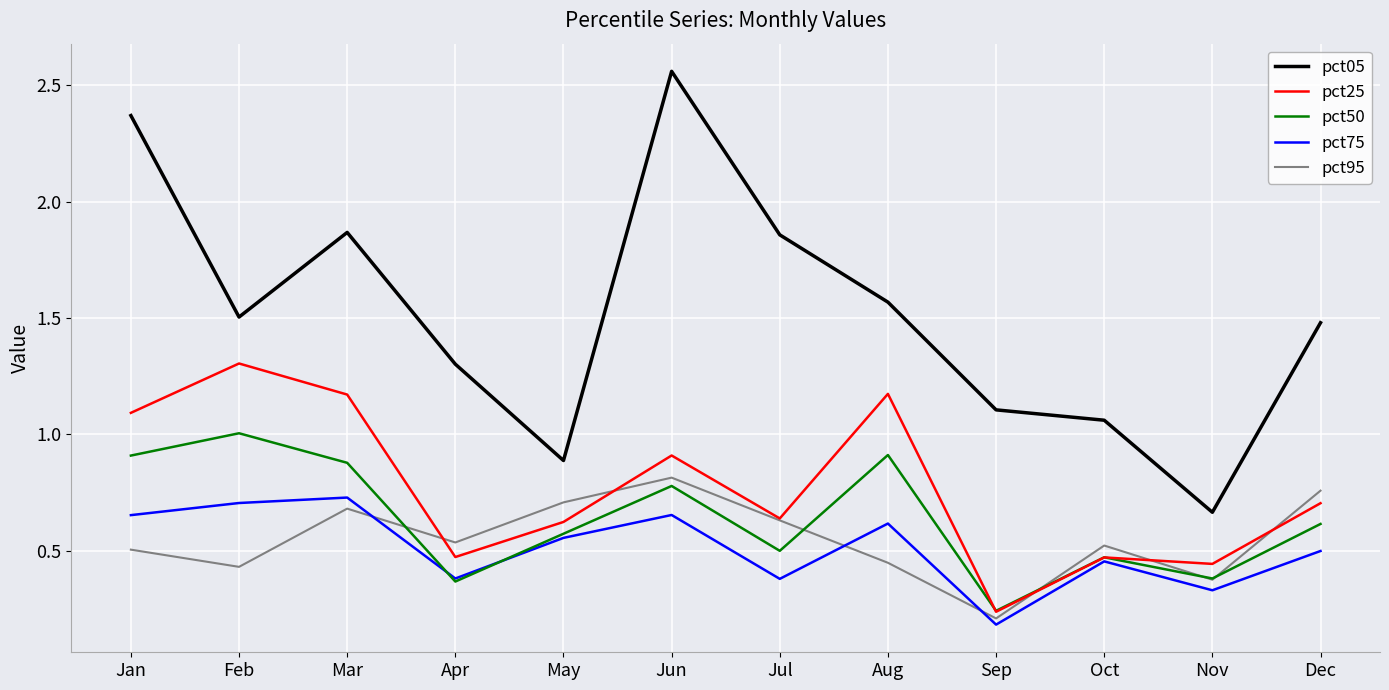

What is the difference between the pct50 values at Jan and Feb?

0.1